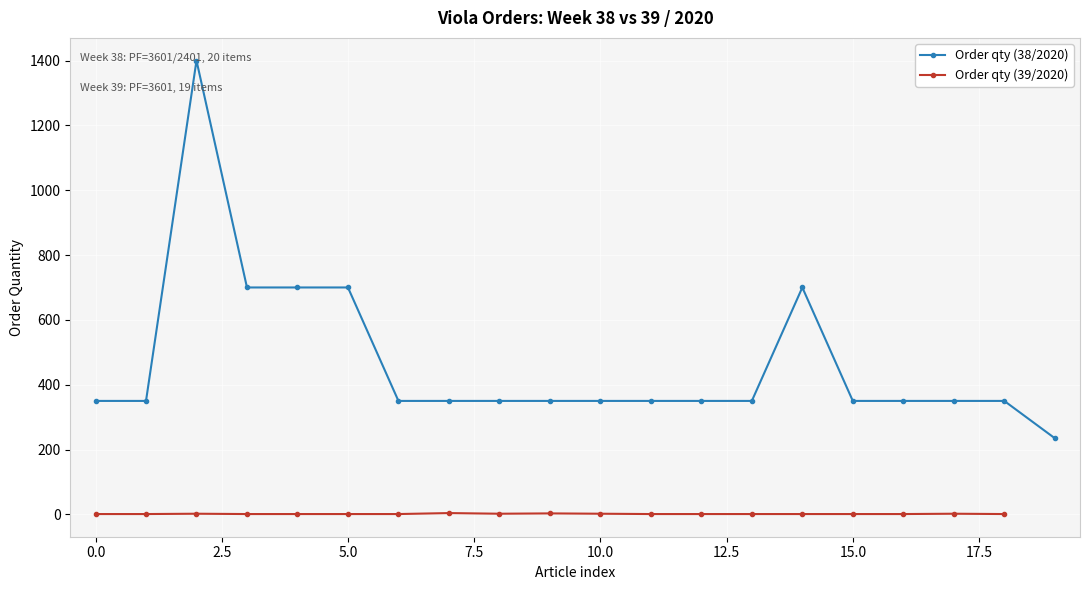

What is the sum of all values?

9335